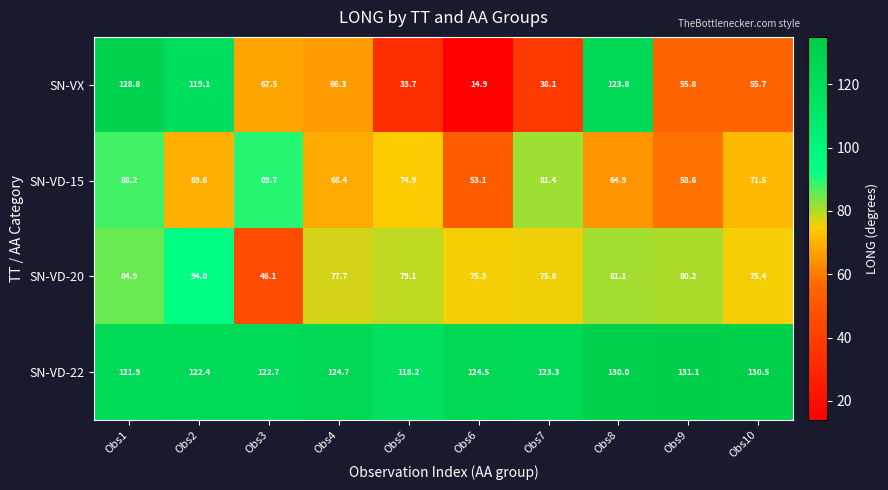

List the series in order of their peak value, highest first.

SN-VD-22, SN-VX, SN-VD-20, SN-VD-15